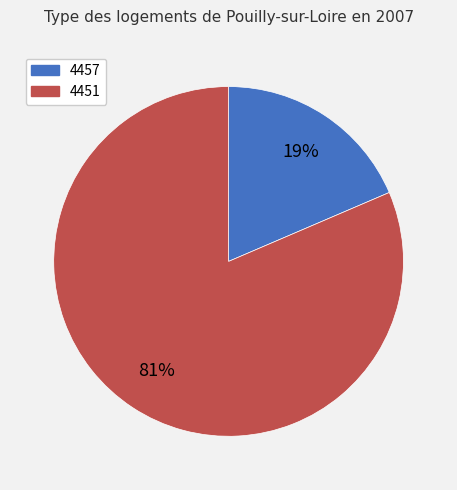

To the nearest percent, what is the combined percentage of 4451 and 4457?

100%